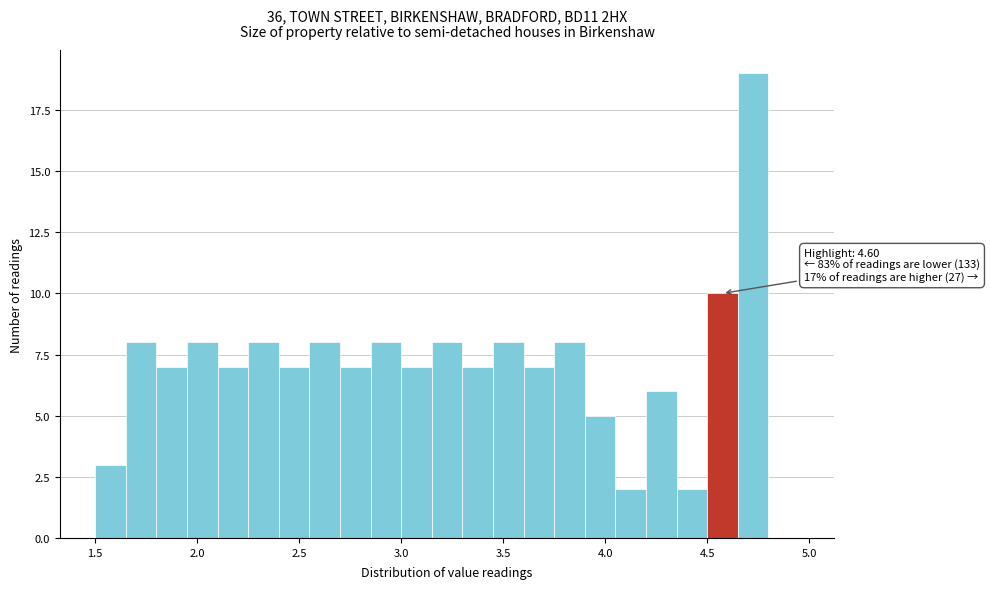

Read against the x-axis, roughly where is the centre of the tallest bar?

4.75